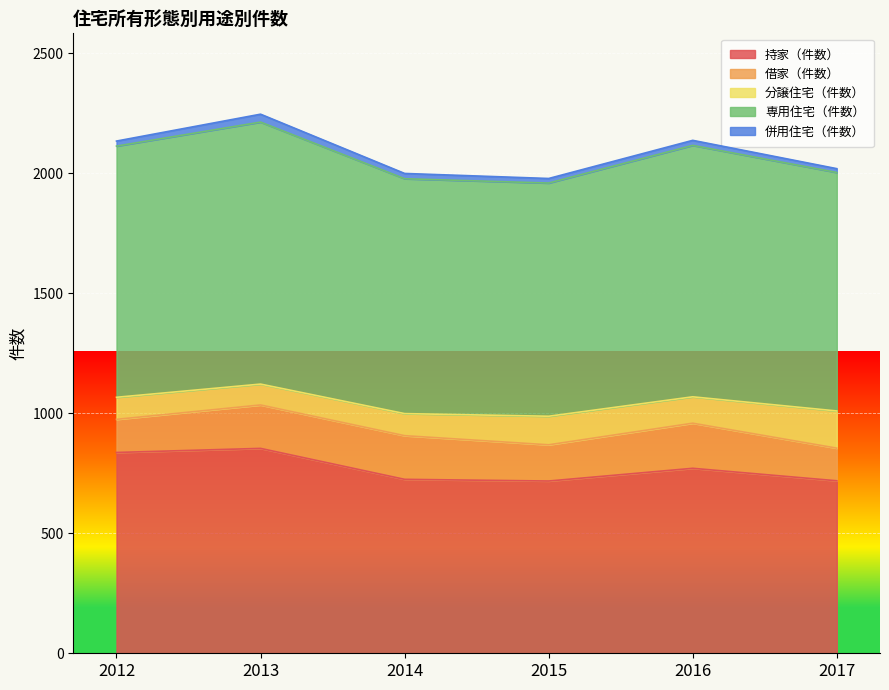

At which label does 持家（件数） reach its peak?

2013